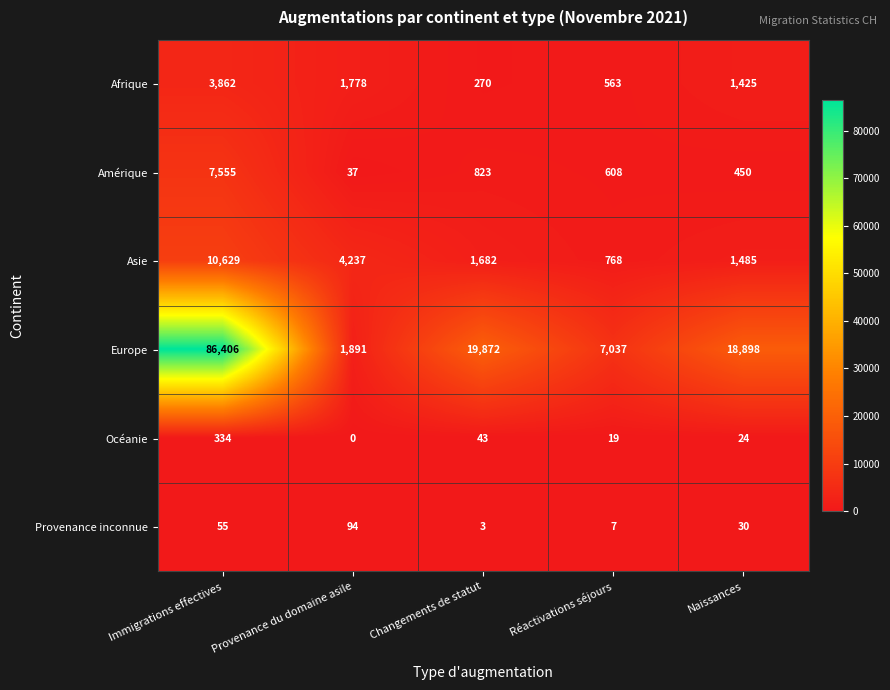

What is the difference between the maximum and second lowest values in the Amérique series?

7105